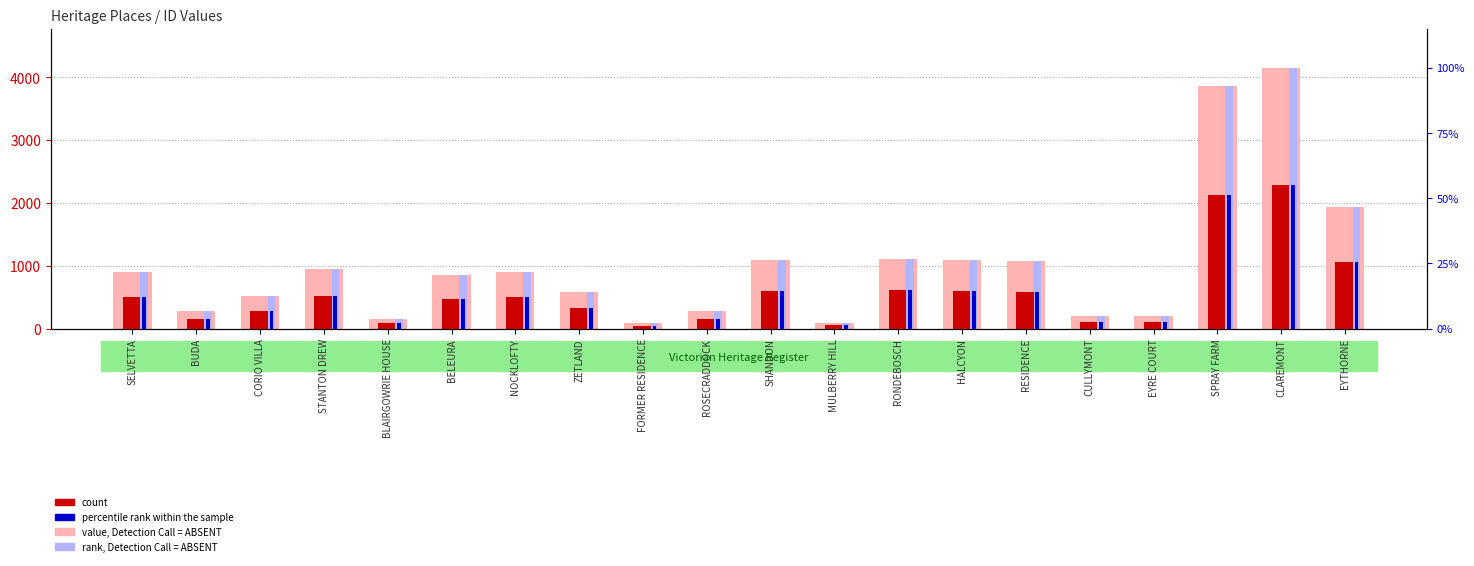

At which category is the sum across all series the highest?

CLAREMONT